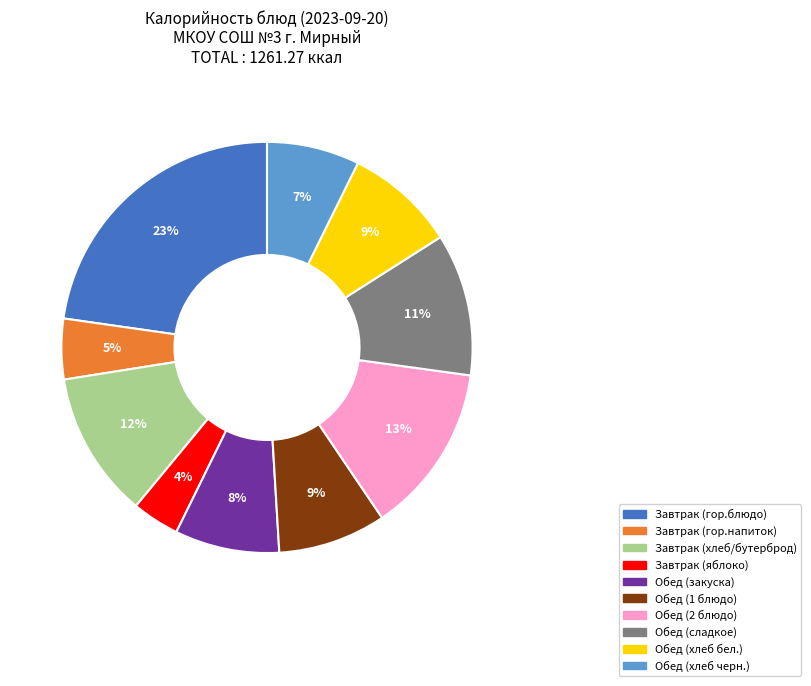

Which category has the biggest portion of the pie?

Завтрак (гор.блюдо)